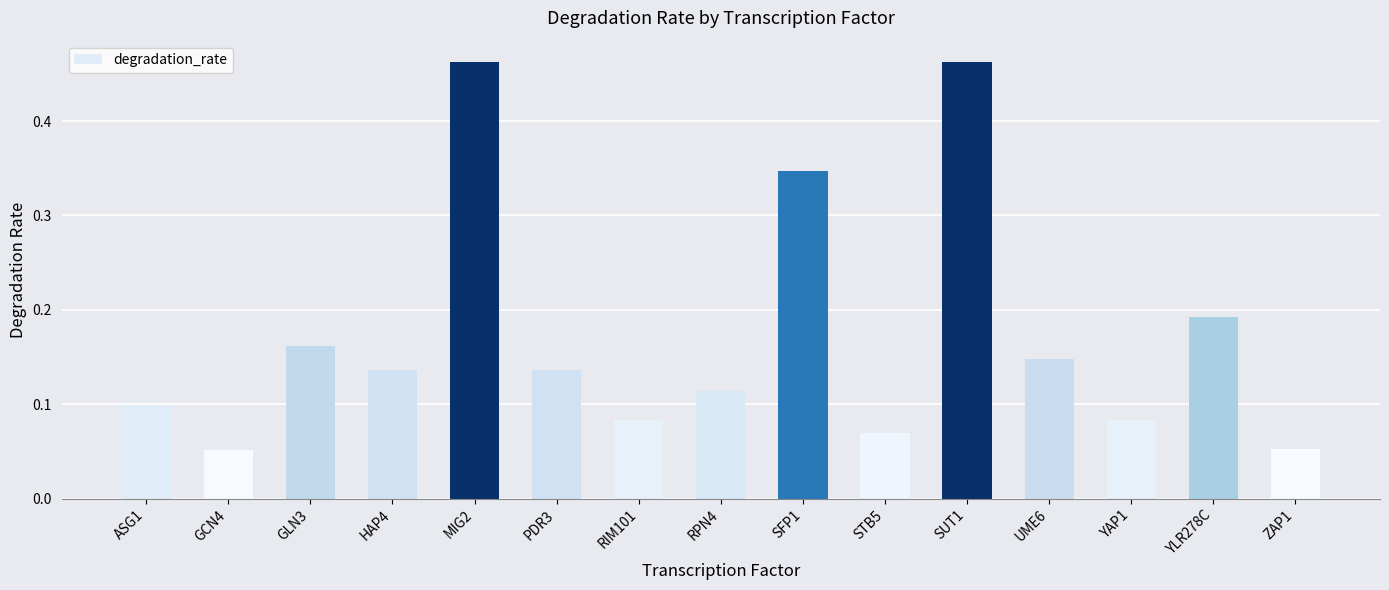

Are the bars horizontal?

No